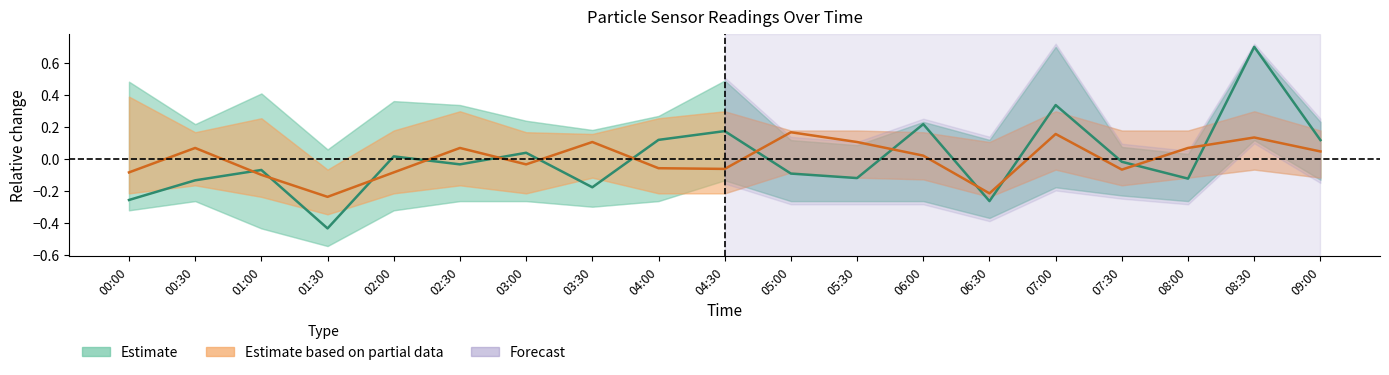

How many data points in SDS_P1 (Estimate) are less than 0?

11